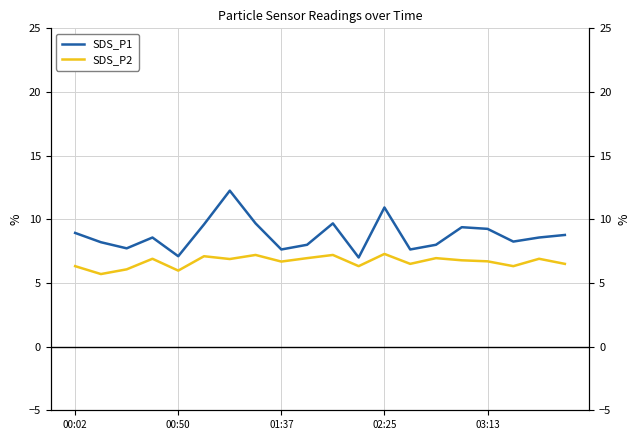

How many interior local valleys does the SDS_P2 series have?

7